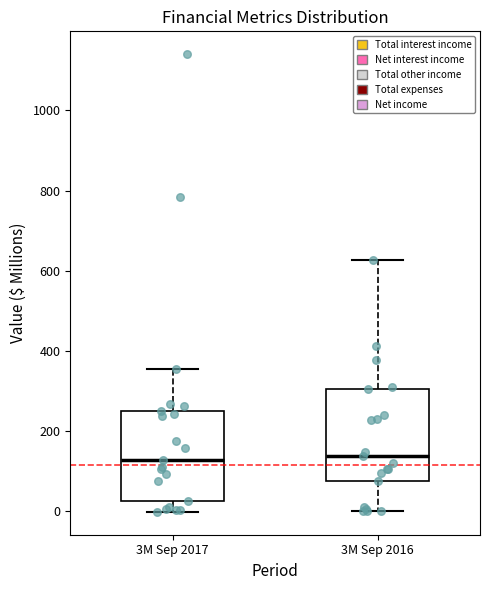

Reading left to right, read every box against the y-axis: the position of its median line, the range the box covers, and the ends of its whiskers. The values are not printed on the chart, so give them approximately, as read against the axis.

3M Sep 2017: median 120, box 20 to 260, whiskers 0 to 360
3M Sep 2016: median 140, box 80 to 300, whiskers 0 to 620